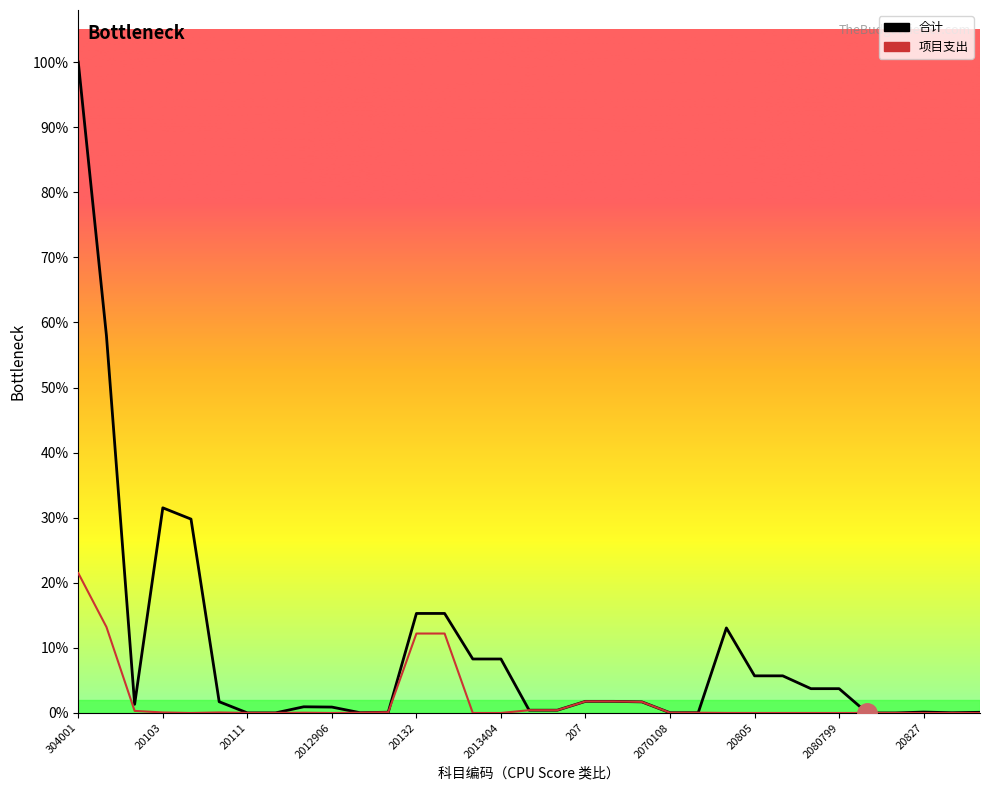

True or false: 项目支出 has a value of -443.8 at 2013404.

False